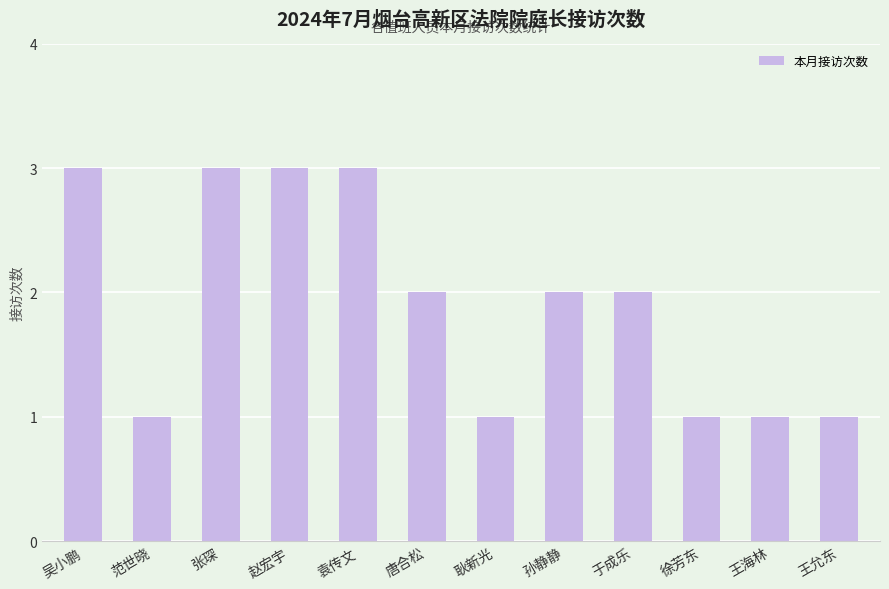

Does the chart contain any negative values?

No